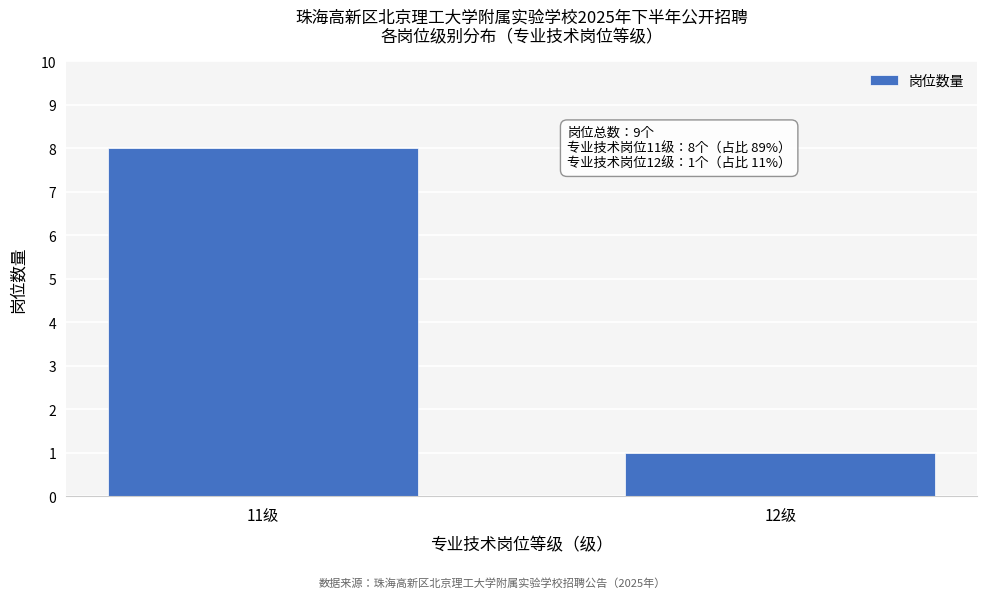

Reading left to right, list all the values displayed in this chart.

8	1